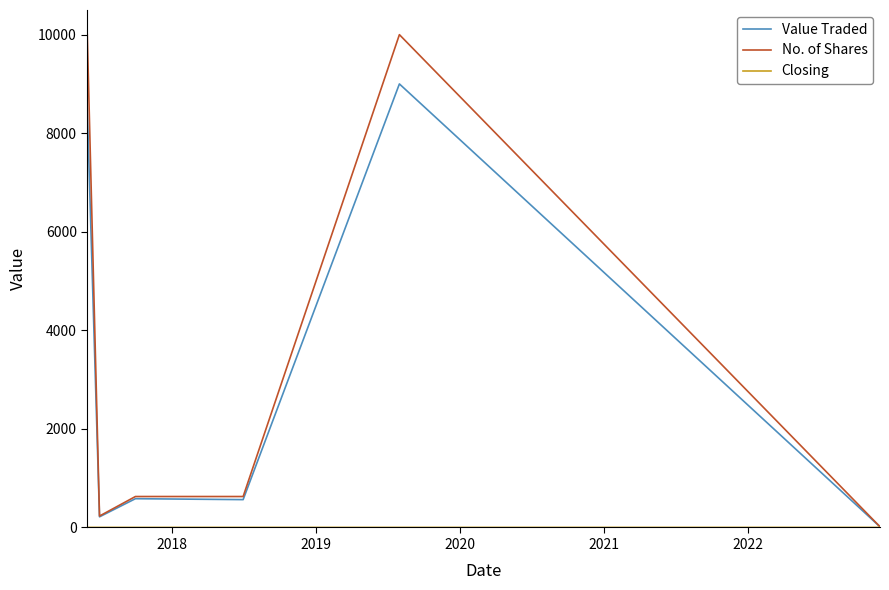

What is the maximum value for No. of Shares?

10000.0